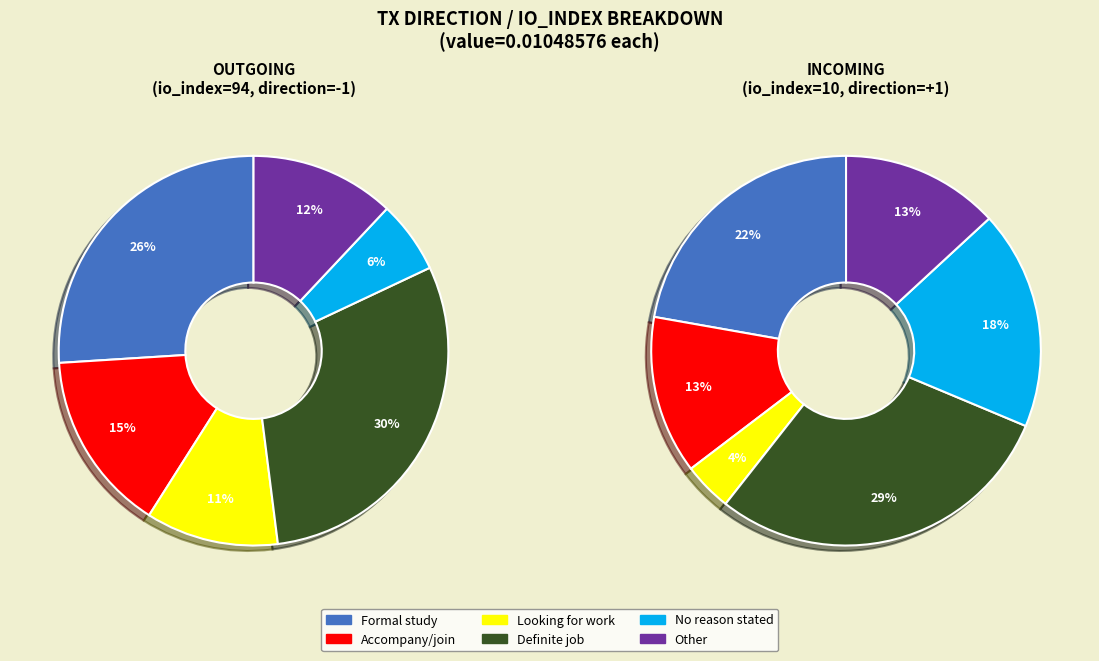

Combined, what portion of the pie is io_index and value?

100.0%